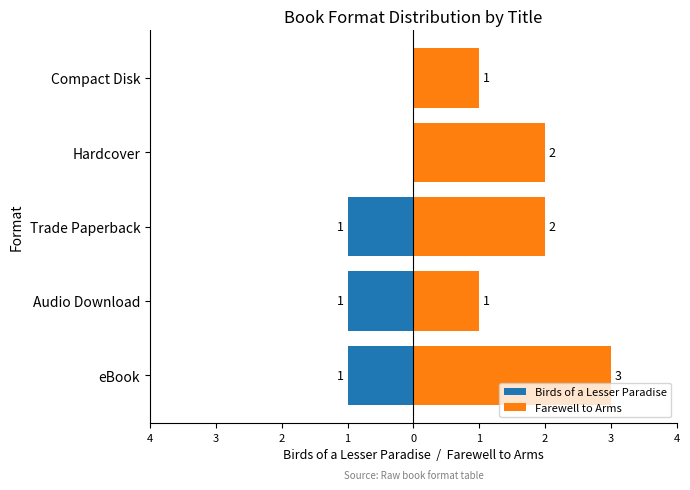

Count the Farewell to Arms values in the range 1 to 2.

4